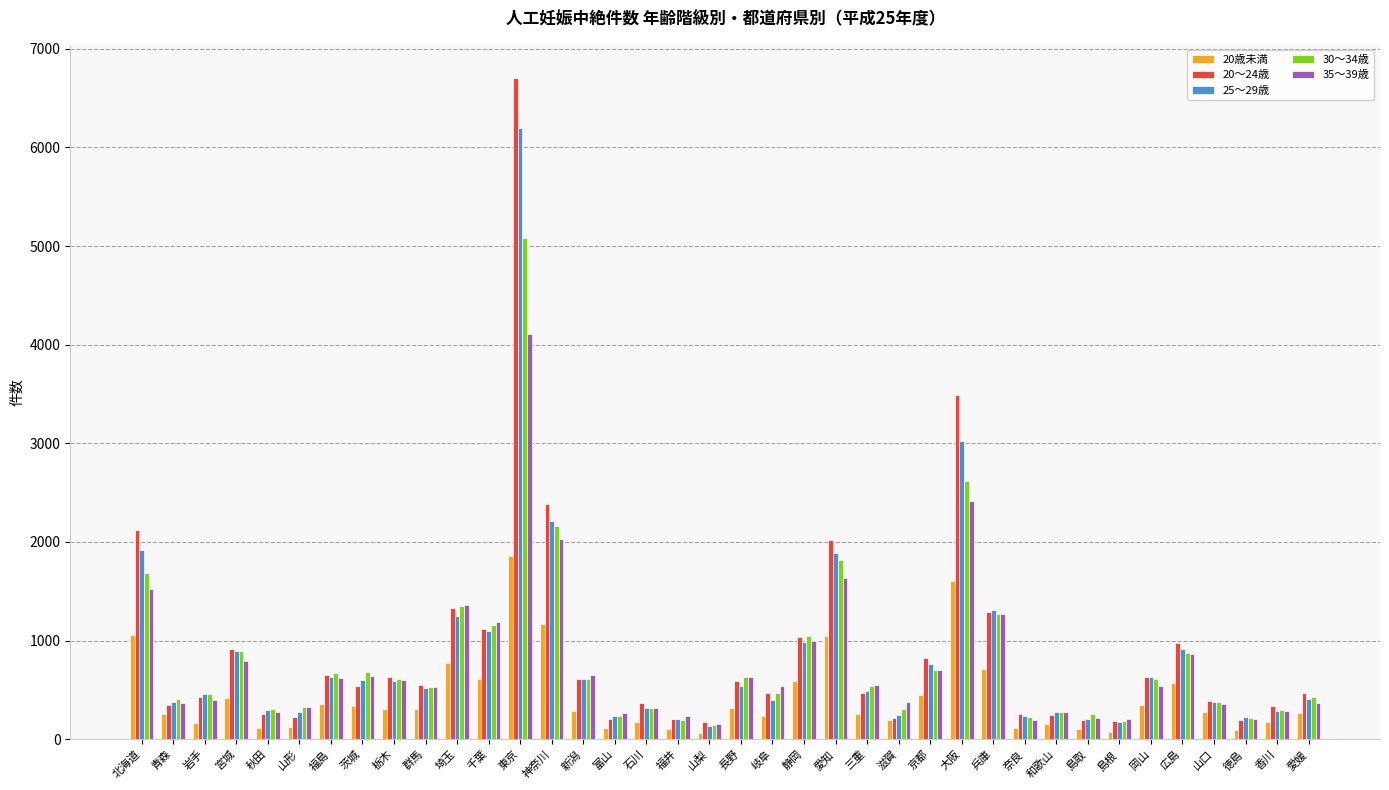

What is the minimum value shown in the chart?

65